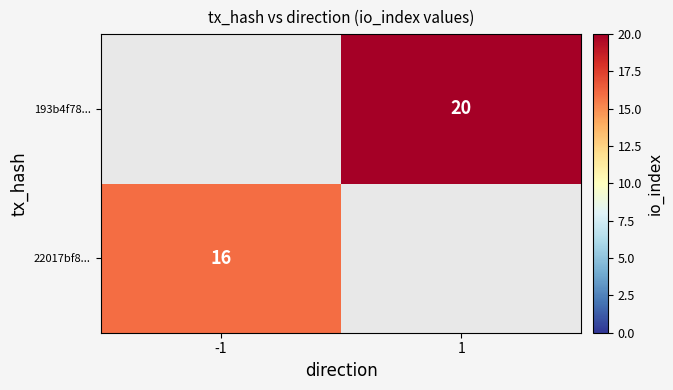

The value of 22017bf8... at -1 is 16. True or false?

True